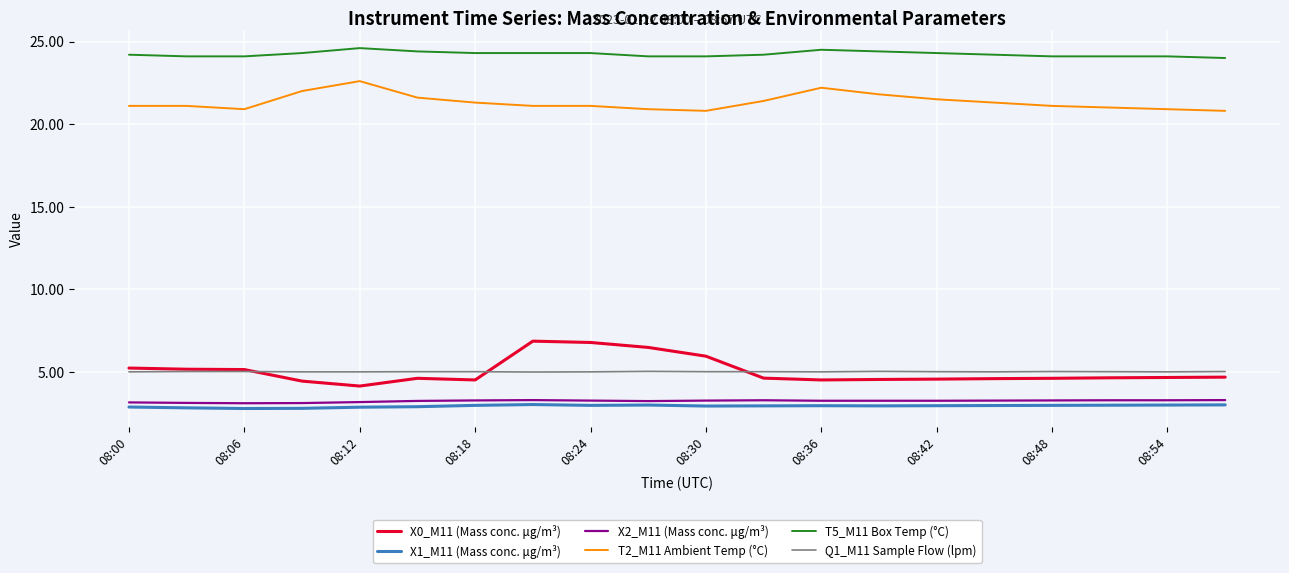

Which series has the widest spread of values?

X0_M11 (Mass conc. μg/m³)